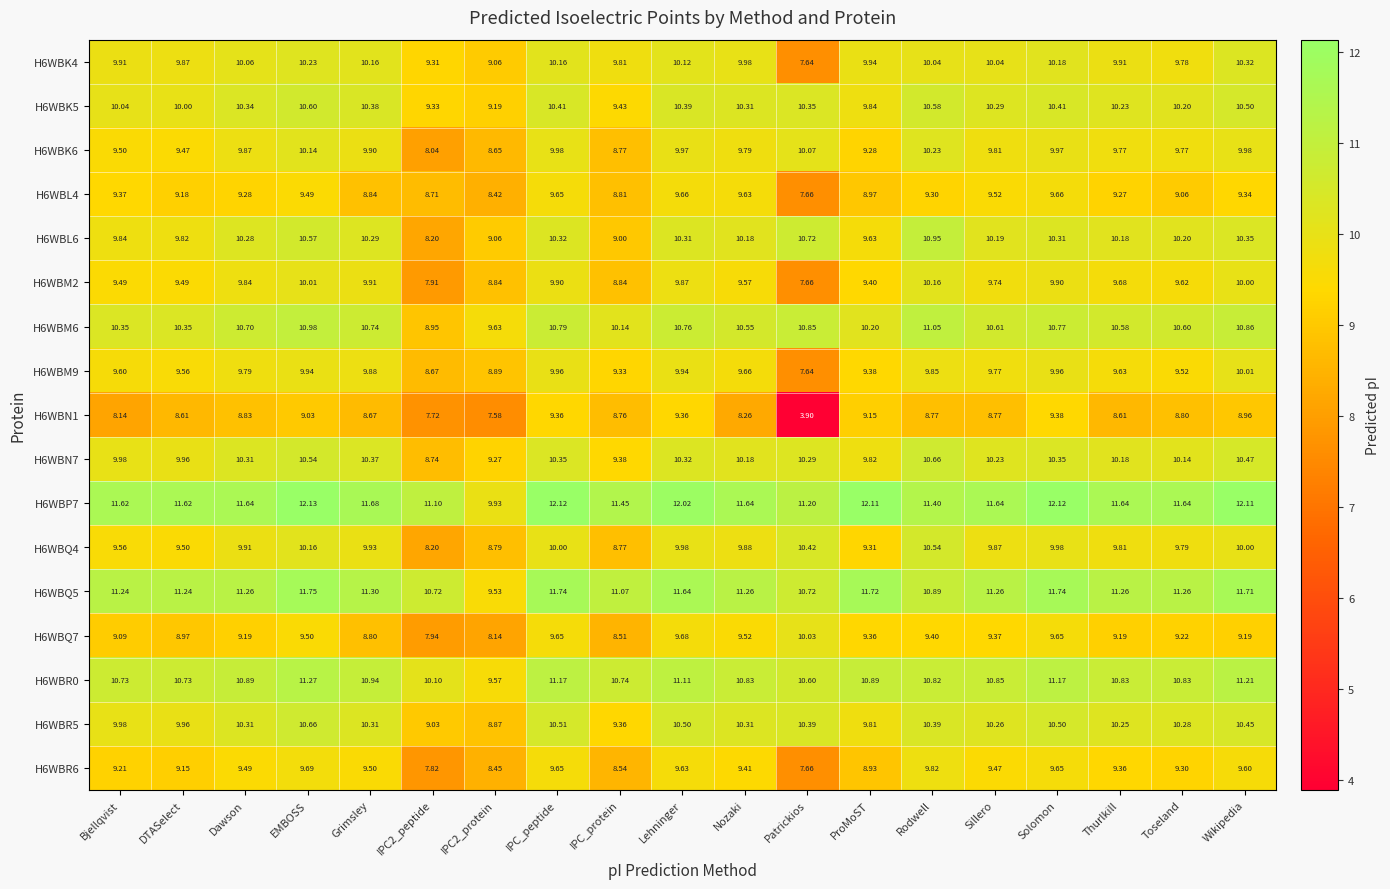

What is the minimum value shown in the chart?

3.9